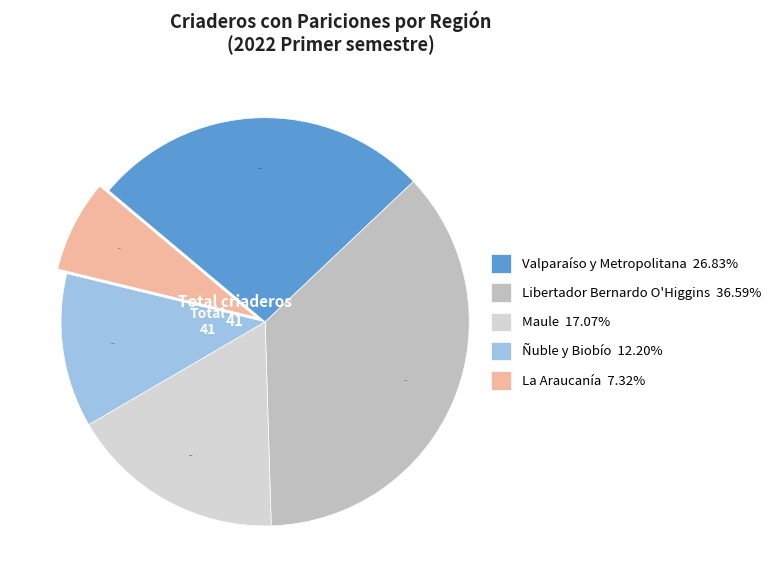

To the nearest percent, what percentage of the pie is Valparaíso y Metropolitana?

27%